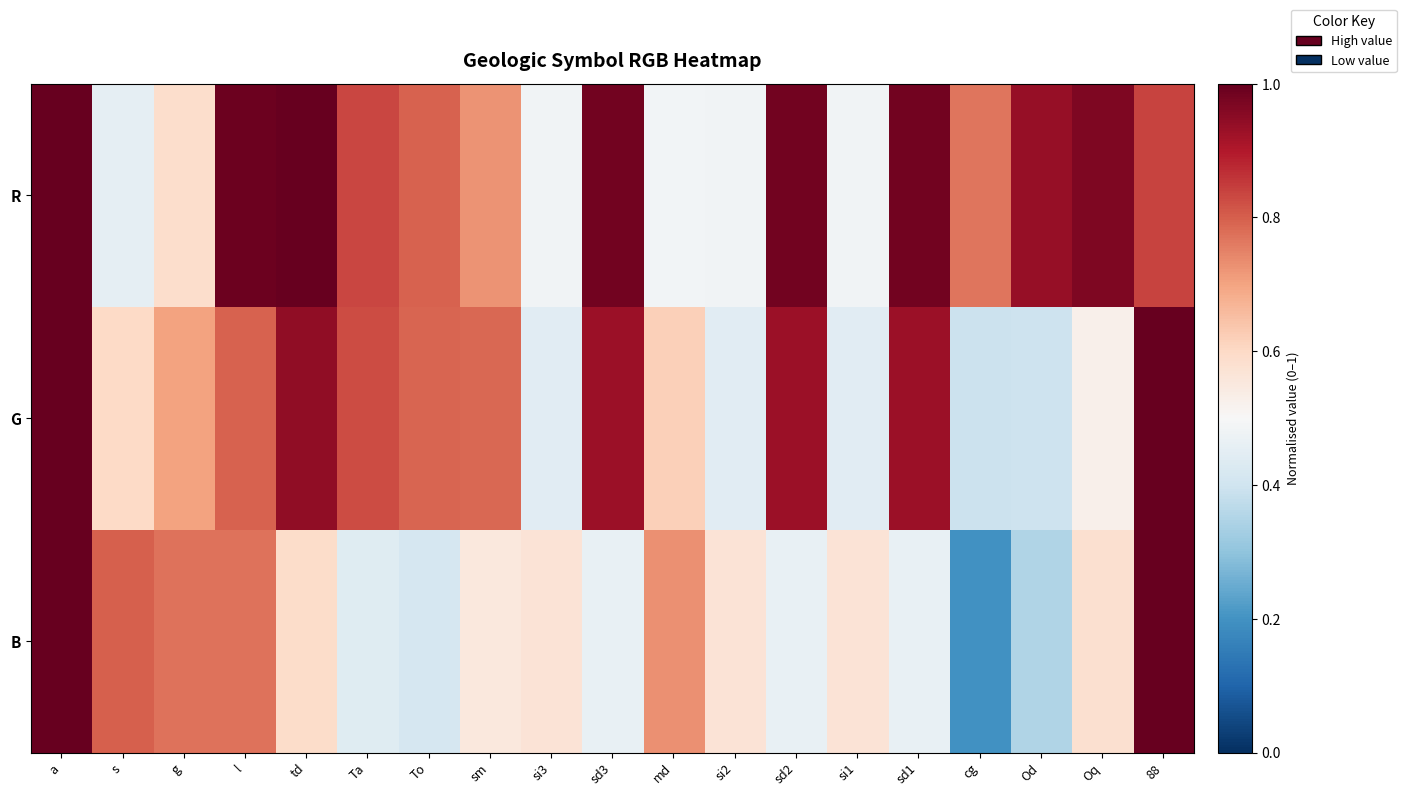

Reading right to left, transcribe all the data shown in this chart.

R: 88=0.8	Oq=1.0	Od=0.9	cg=0.8	sd1=1.0	si1=0.5	sd2=1.0	si2=0.5	md=0.5	sd3=1.0	si3=0.5	sm=0.7	To=0.8	Ta=0.8	td=1.0	l=1.0	g=0.6	s=0.5	a=1.0
G: 88=1.0	Oq=0.5	Od=0.4	cg=0.4	sd1=0.9	si1=0.4	sd2=0.9	si2=0.4	md=0.6	sd3=0.9	si3=0.4	sm=0.8	To=0.8	Ta=0.8	td=0.9	l=0.8	g=0.7	s=0.6	a=1.0
B: 88=1.0	Oq=0.6	Od=0.3	cg=0.2	sd1=0.5	si1=0.6	sd2=0.5	si2=0.6	md=0.7	sd3=0.5	si3=0.6	sm=0.6	To=0.4	Ta=0.4	td=0.6	l=0.8	g=0.8	s=0.8	a=1.0